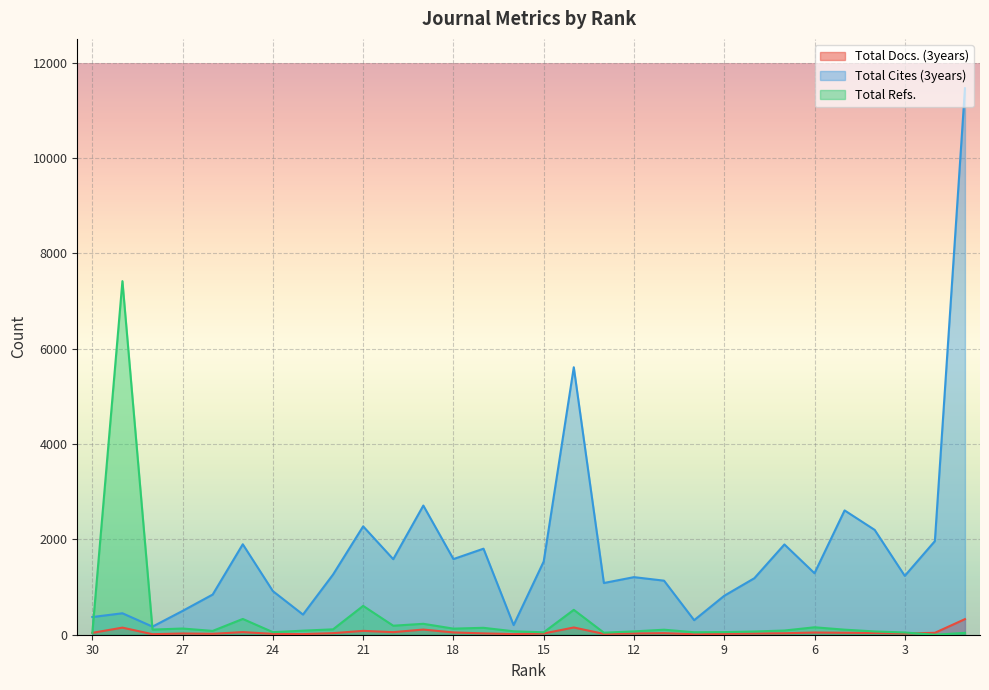

Which series changed the most between 26 and 7?

Total Cites (3years)